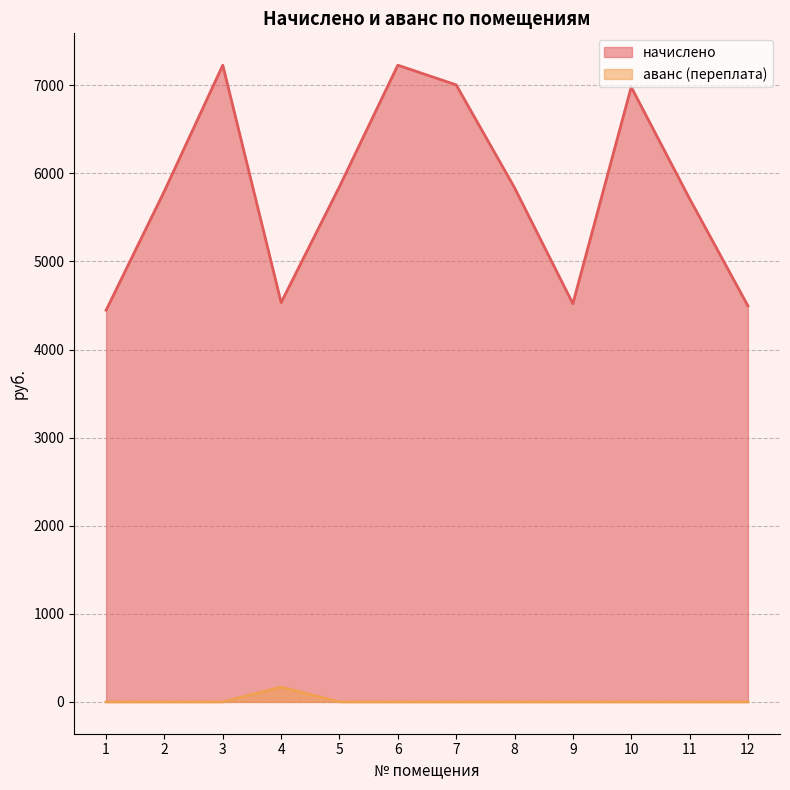

List the series in order of their peak value, highest first.

начислено, аванс (переплата)